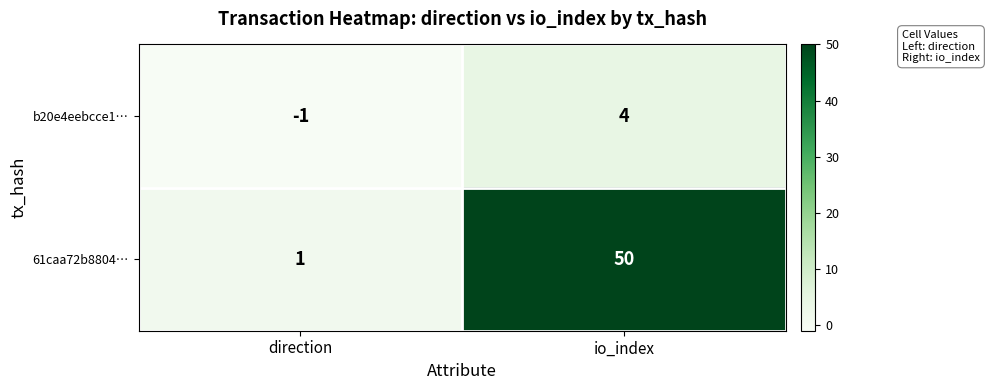

What is the approximate value of 61caa72b8804… at io_index, to the nearest 5?

50